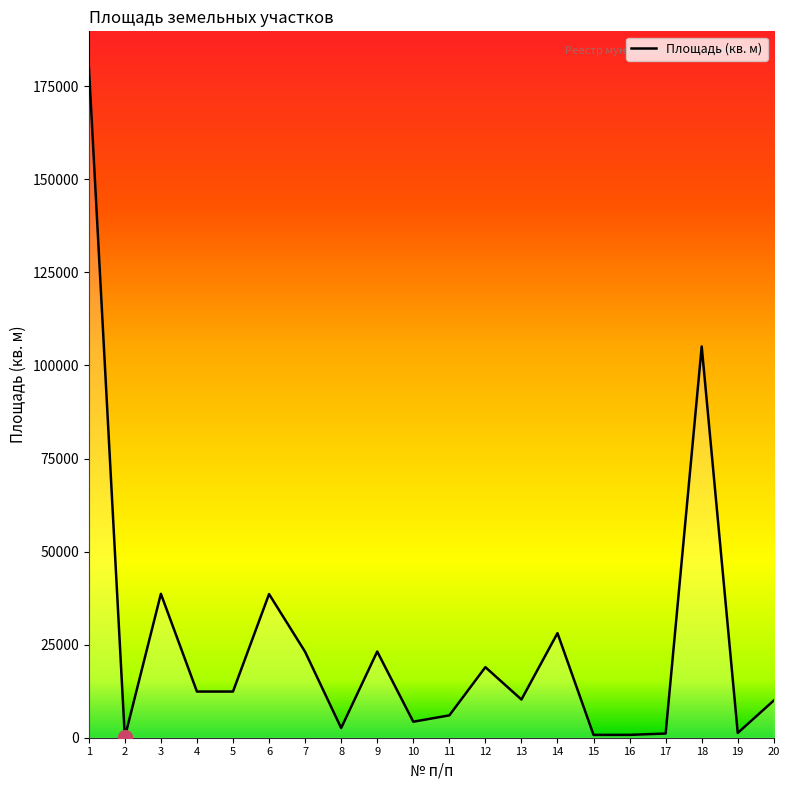

What is the change in value from 1 to 13?

-170453